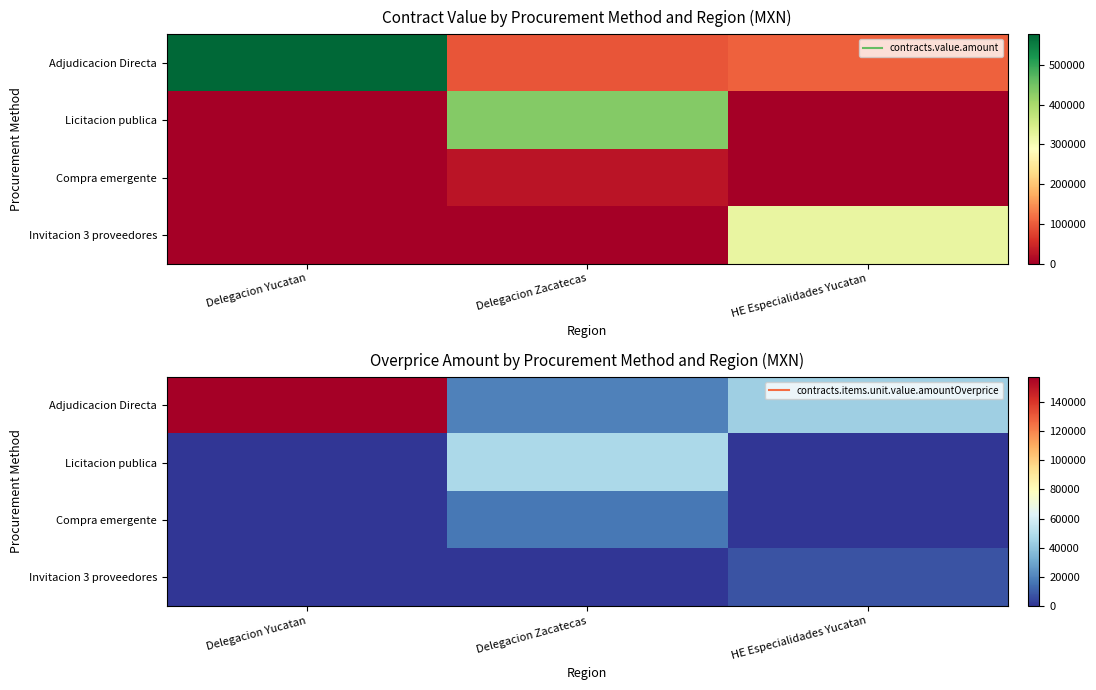

Where does the Adjudicacion Directa series first go above 44131?

Delegacion Yucatan